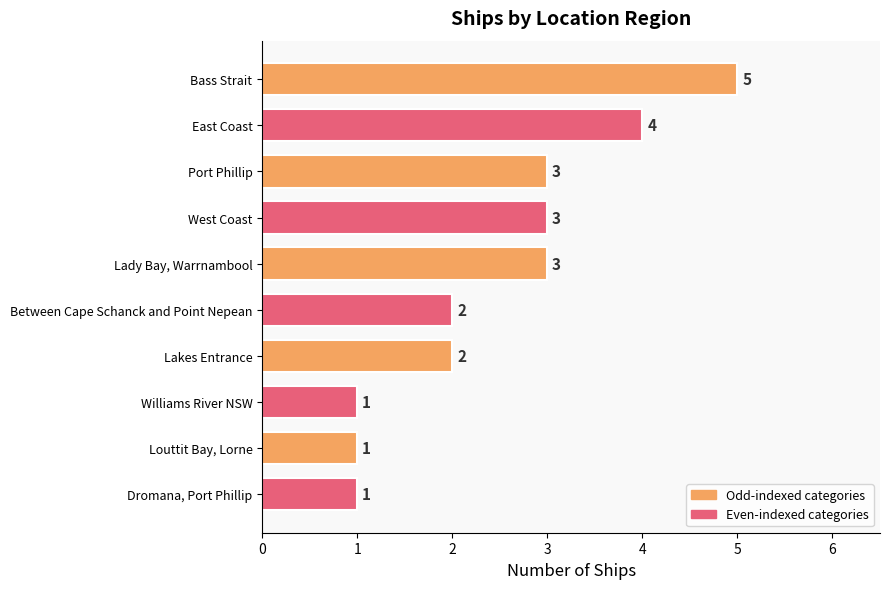

What is the difference between the second highest and second lowest values?

3